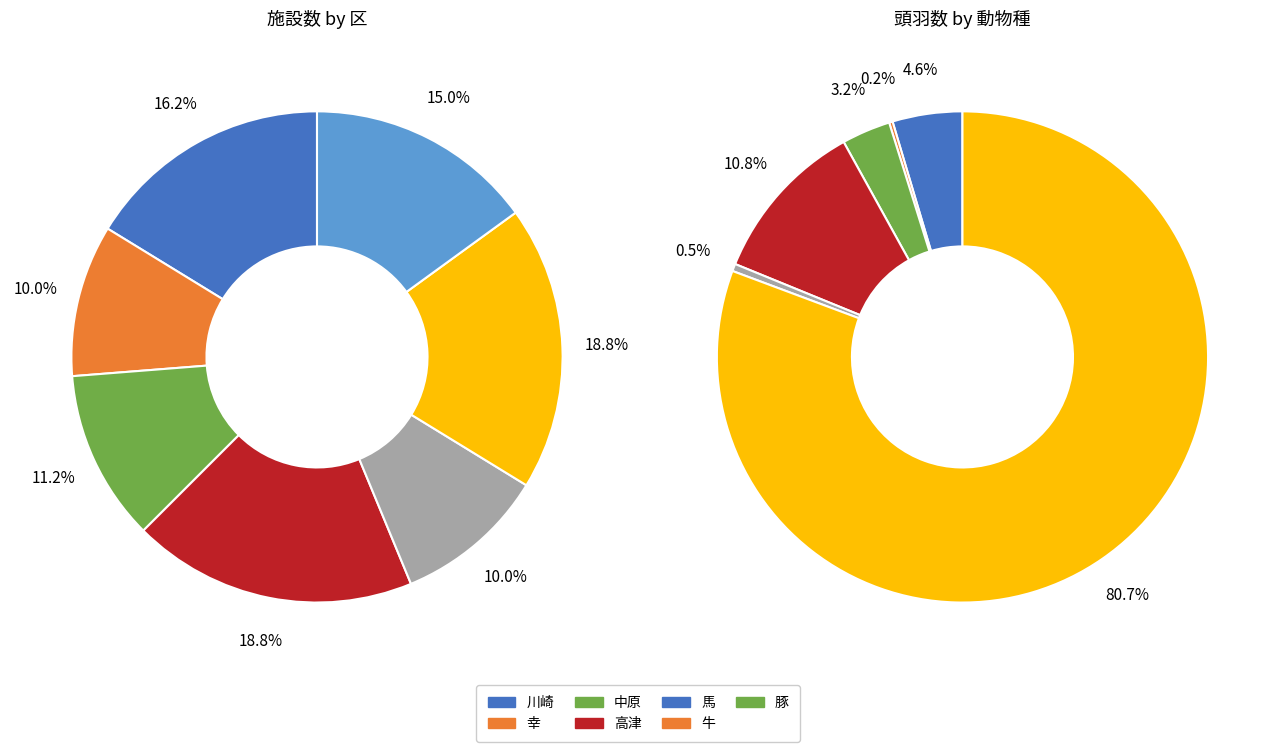

Which series has the largest range (max minus min)?

馬